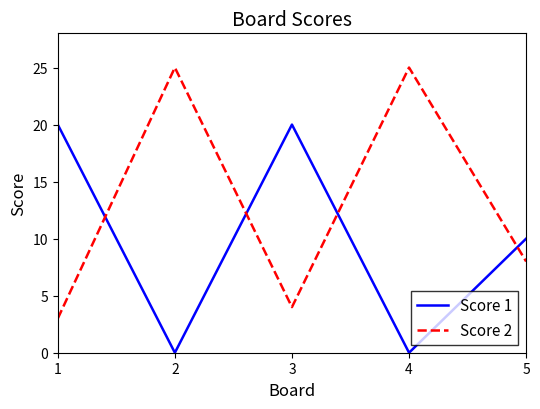

Which series has the widest spread of values?

Score 2